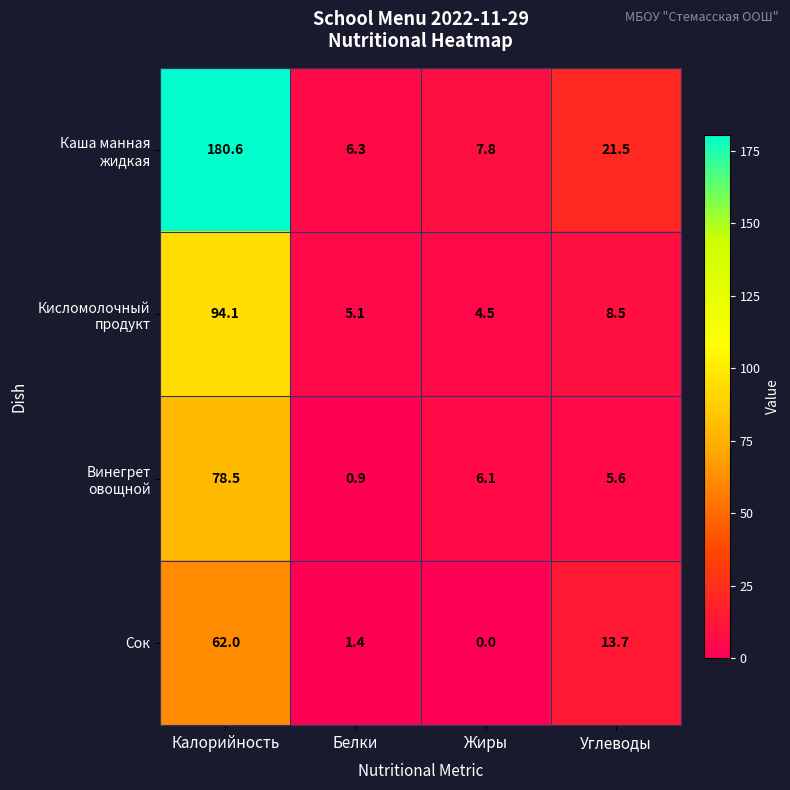

What is the spread (max minus min) of values at Белки?

5.4